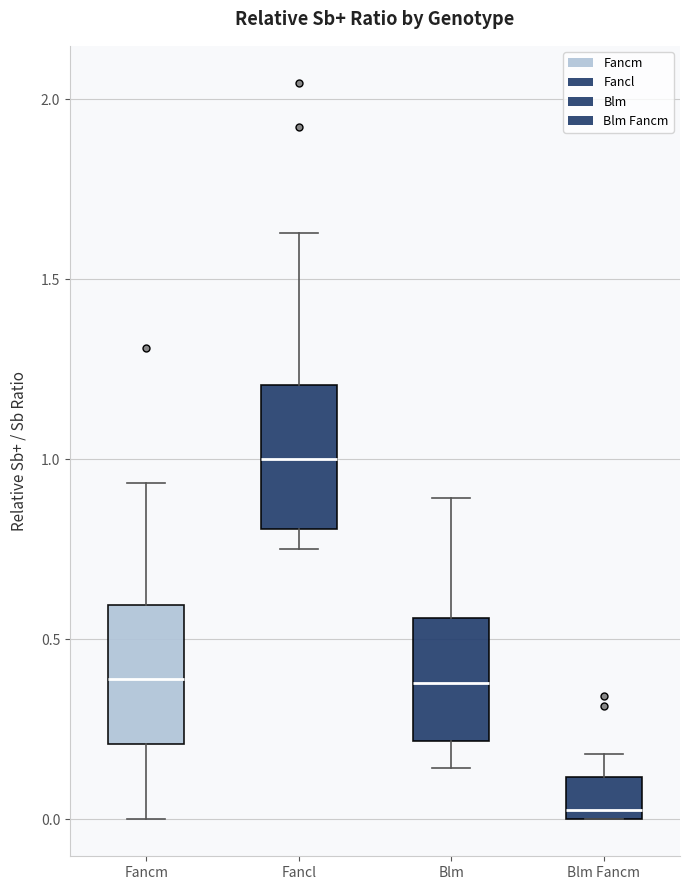

Which box has the highest median line?

Fancl